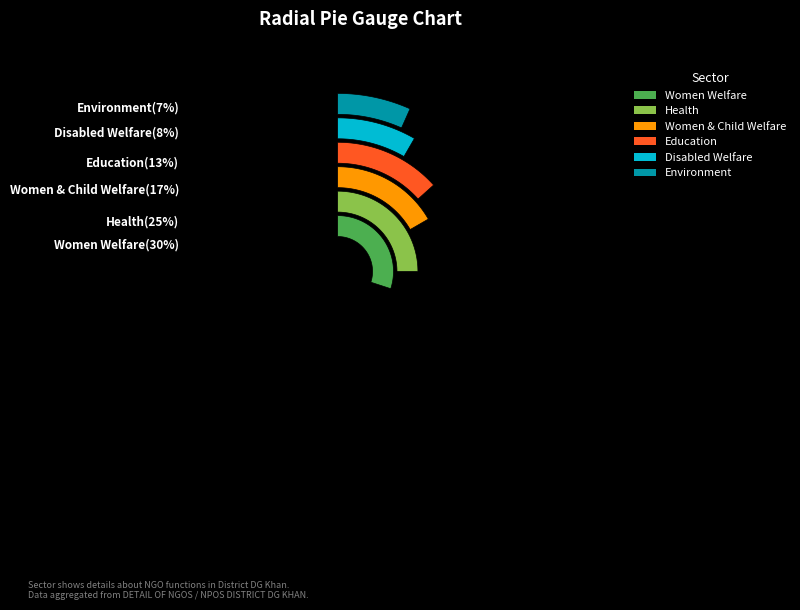

How many segments does this pie chart have?

6